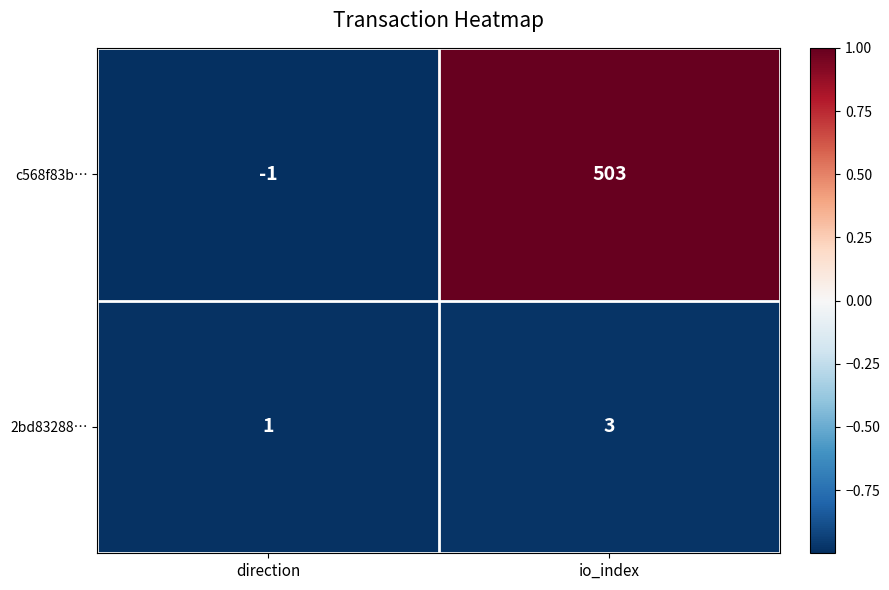

How many data points does each series have?

2